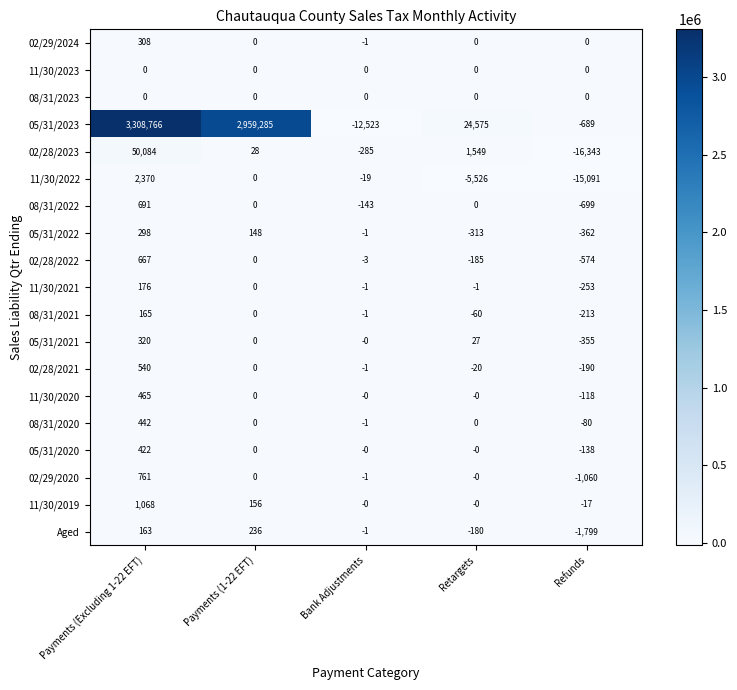

Where does the 08/31/2021 series first go above -1?

Payments (Excluding 1-22 EFT)